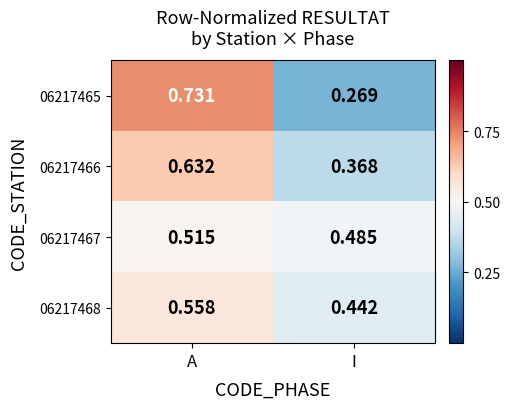

At which label does 06217466 reach its minimum?

I